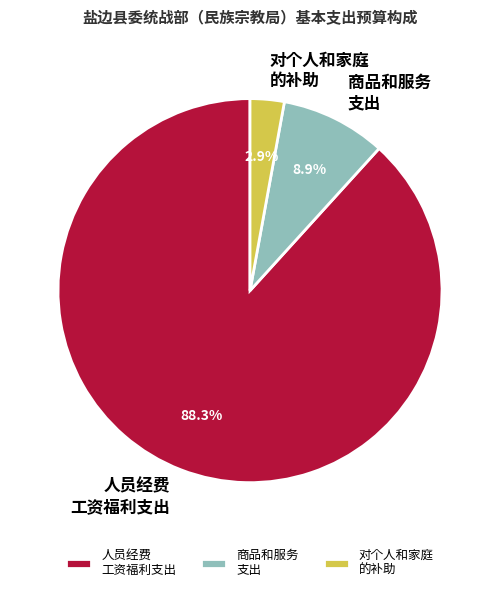

How much of the chart is everything except 商品和服务 支出?

91.1%